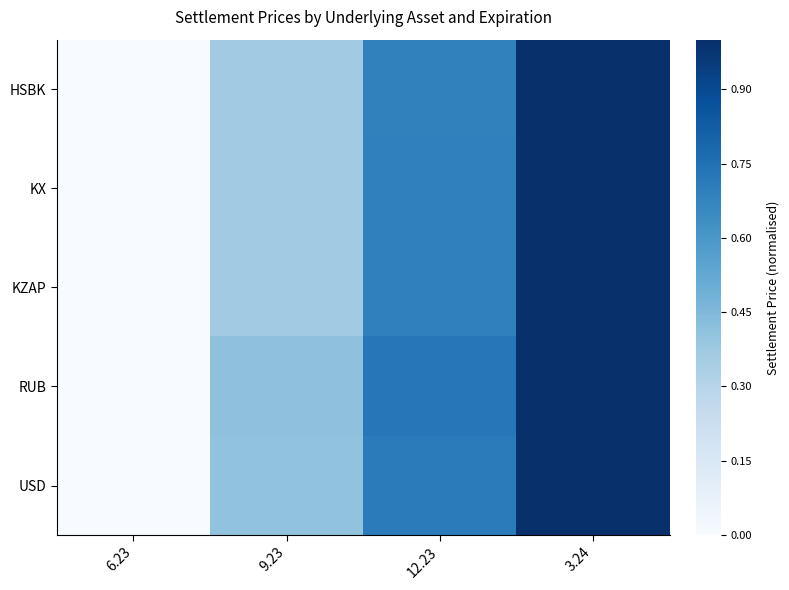

How many series are shown in this chart?

5